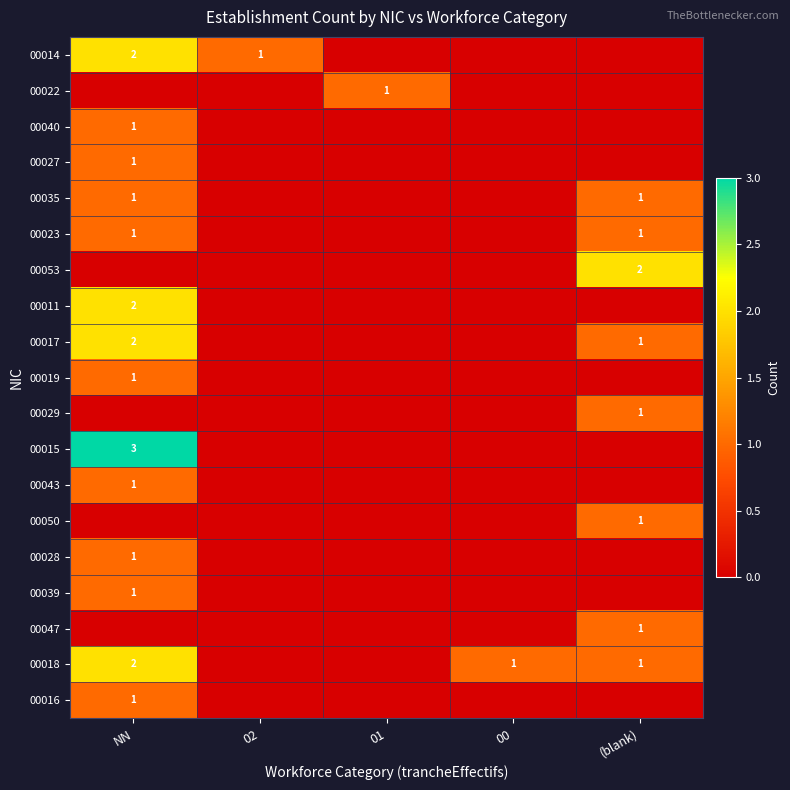

Is it true that 00035 equals 1 at NN?

True